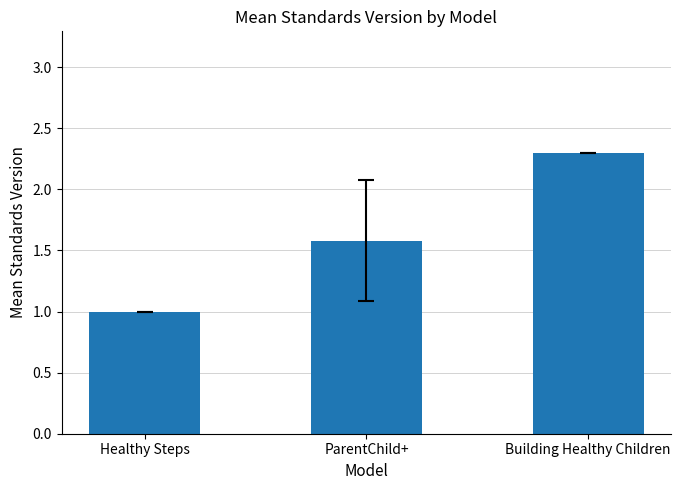

What is the label of the 2nd bar from the right?

ParentChild+